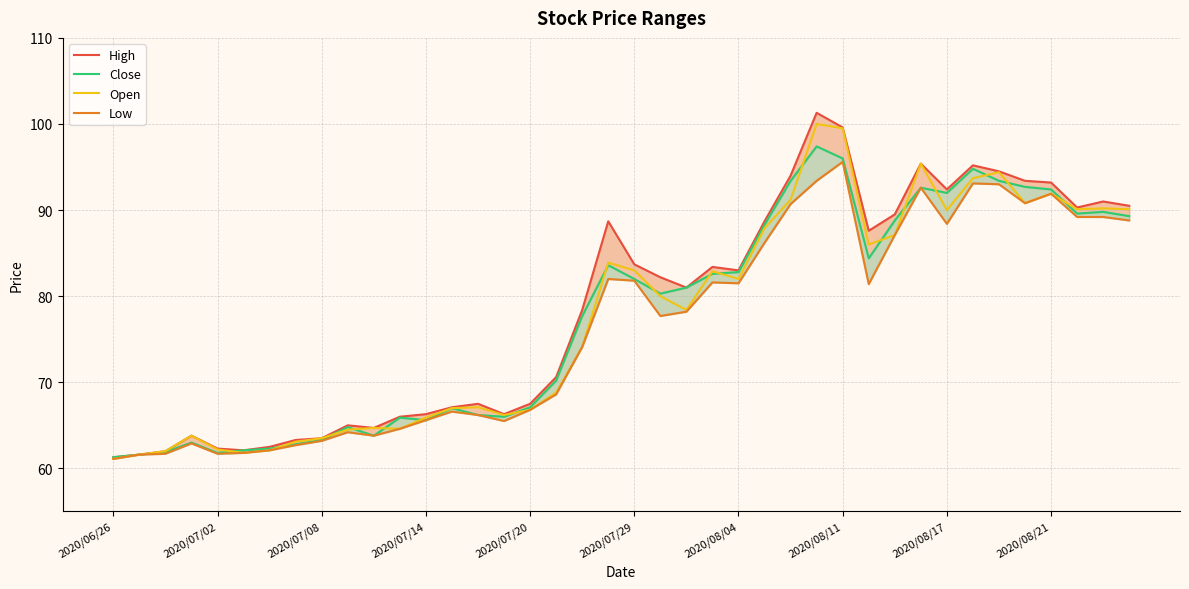

What is the lowest value of the Open series?

61.1